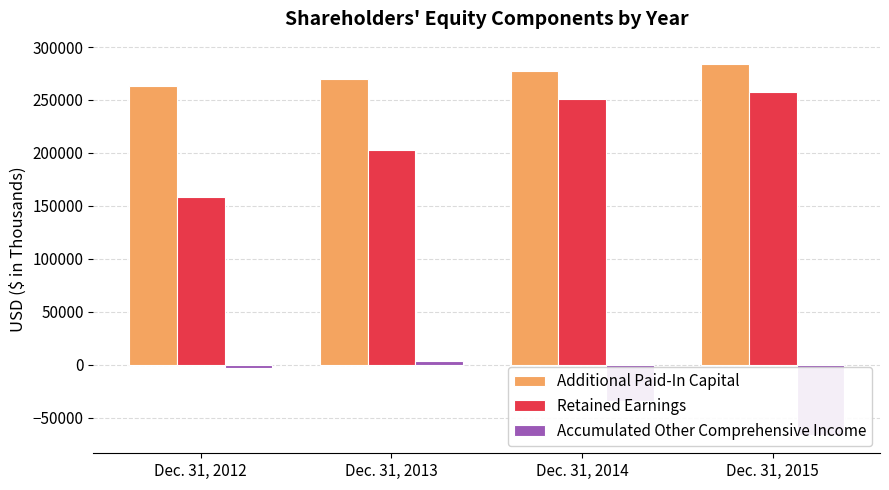

Are the bars grouped side by side (vs. stacked)?

Yes